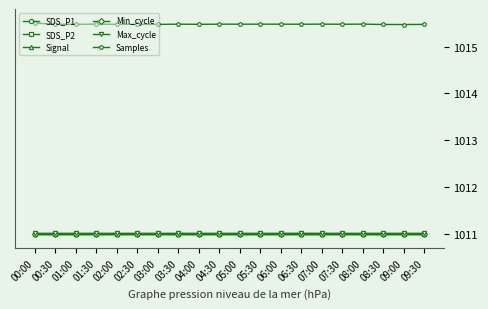

What position from the right is 05:00?

10